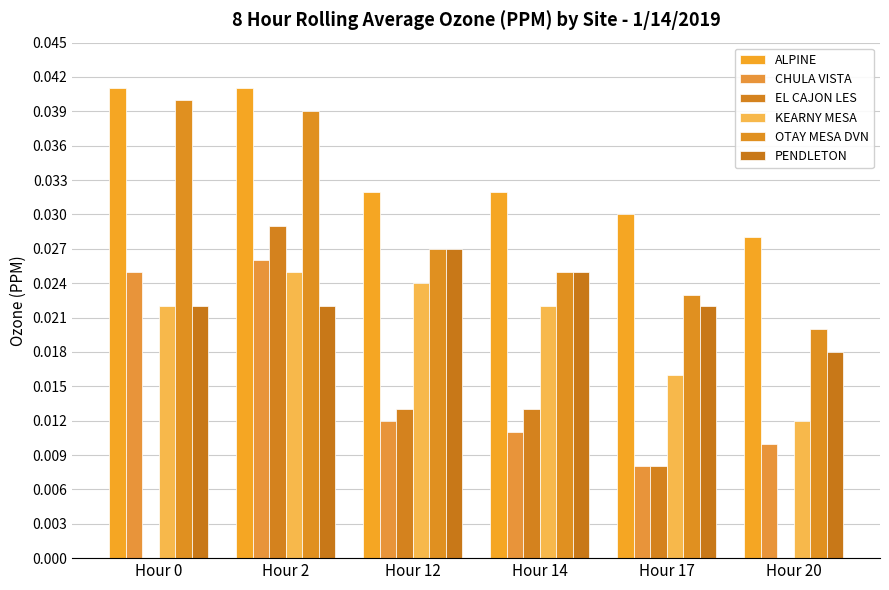

Rank the series at Hour 14 from highest to lowest value.

ALPINE, OTAY MESA DVN, PENDLETON, KEARNY MESA, EL CAJON LES, CHULA VISTA